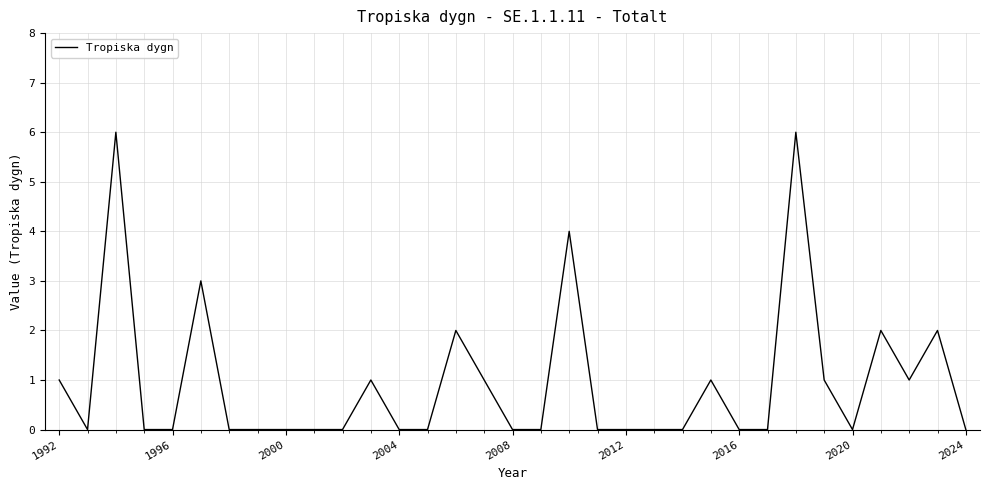

What is the sum of all values?

31